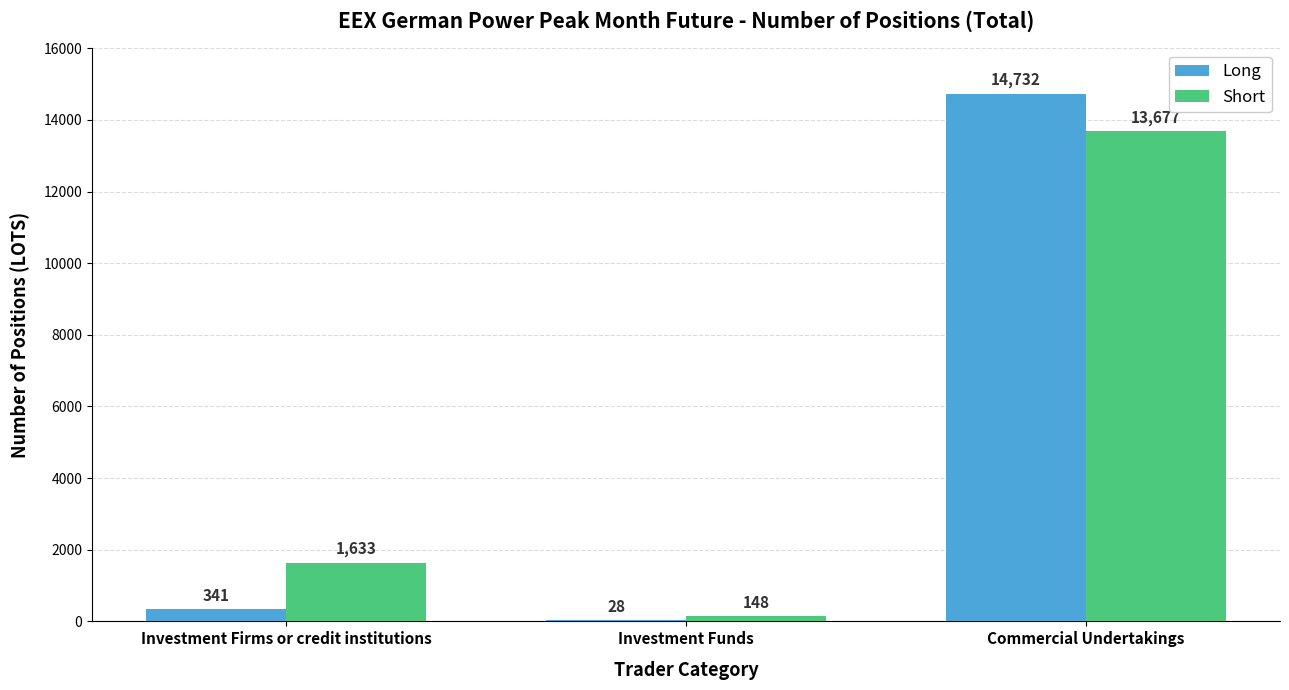

What is the sum of the Short values at Investment Funds and Commercial Undertakings?

13825